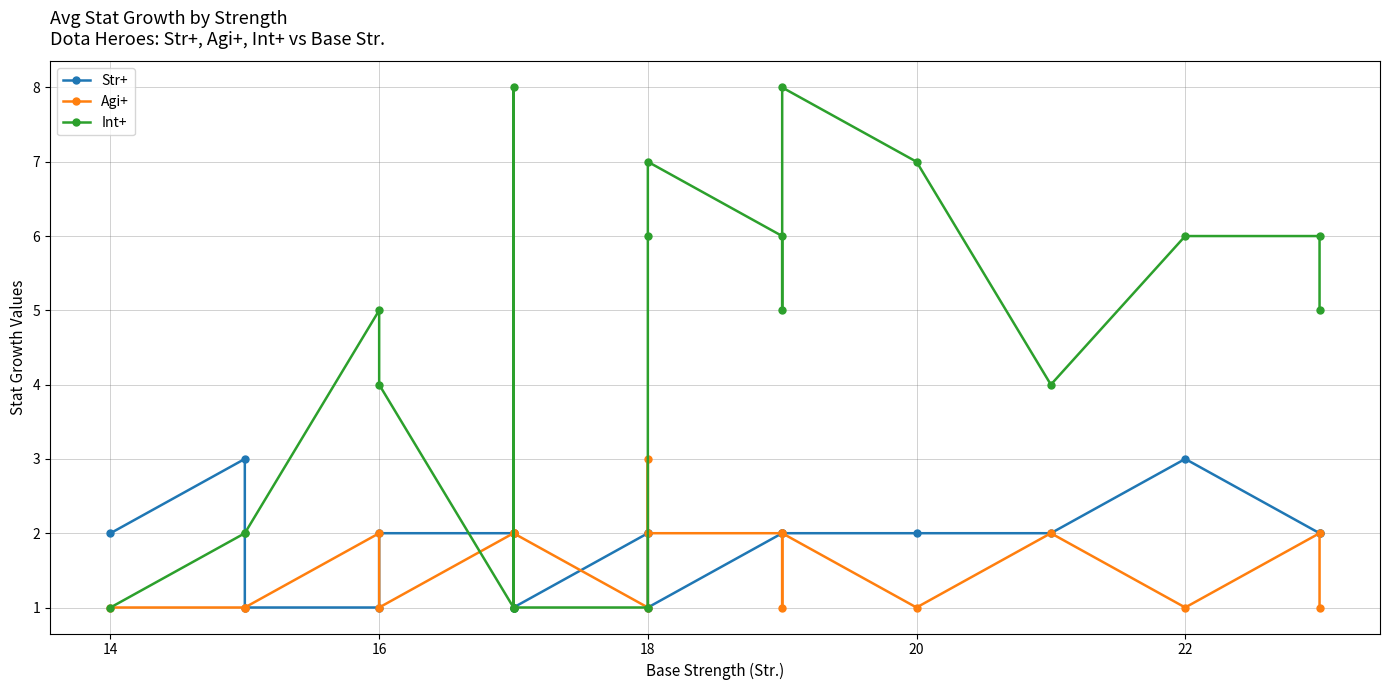

Which category has the lowest value in the Str+ series?

16